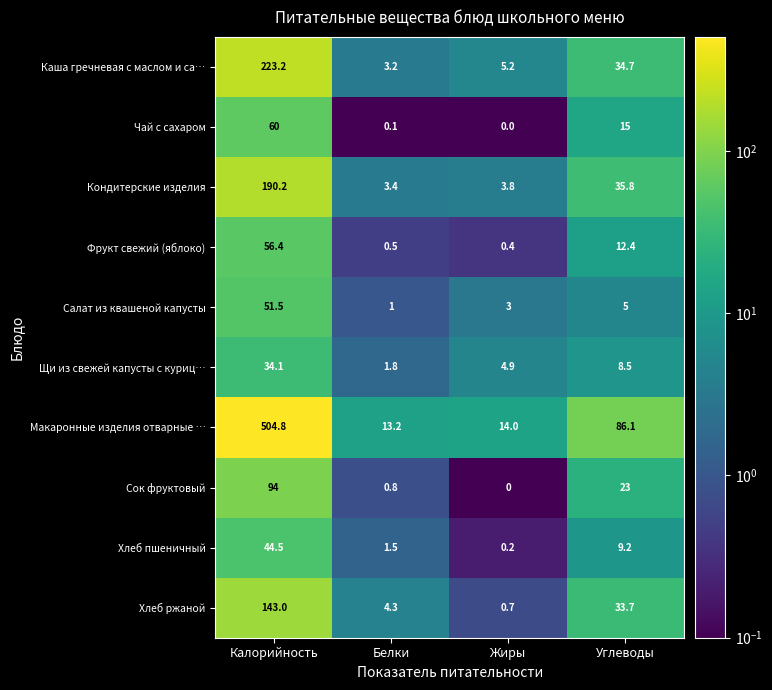

Rank the series by their maximum value, from highest to lowest.

Макаронные изделия отварные …, Каша гречневая с маслом и са…, Кондитерские изделия, Хлеб ржаной, Сок фруктовый, Чай с сахаром, Фрукт свежий (яблоко), Салат из квашеной капусты, Хлеб пшеничный, Щи из свежей капусты с куриц…